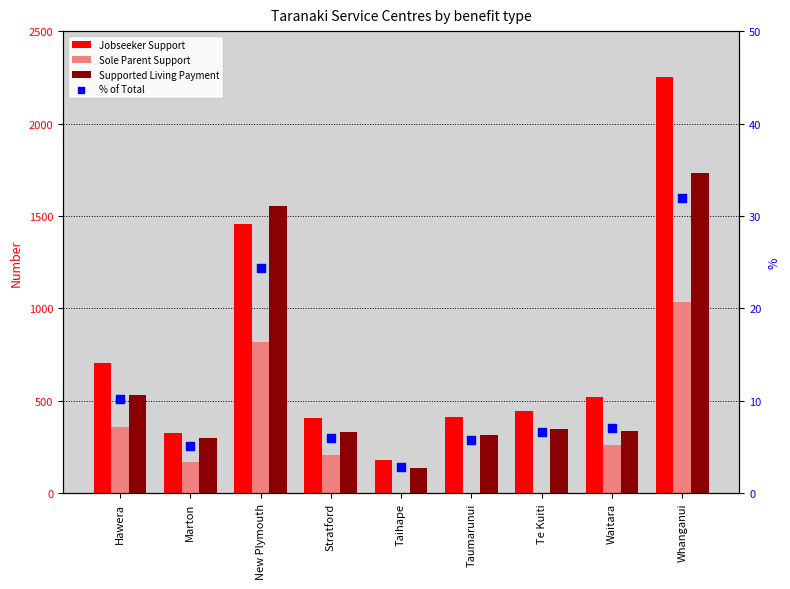

Which series contains the highest Y value?

Jobseeker Support